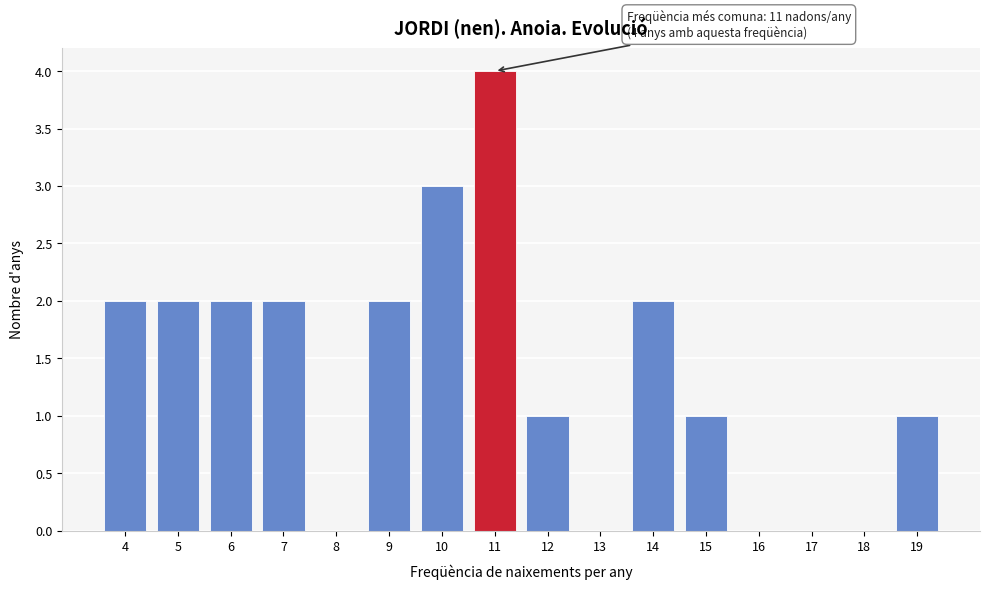

Reading left to right, list all the values displayed in this chart.

4=2	5=2	6=2	7=2	8=0	9=2	10=3	11=4	12=1	13=0	14=2	15=1	16=0	17=0	18=0	19=1